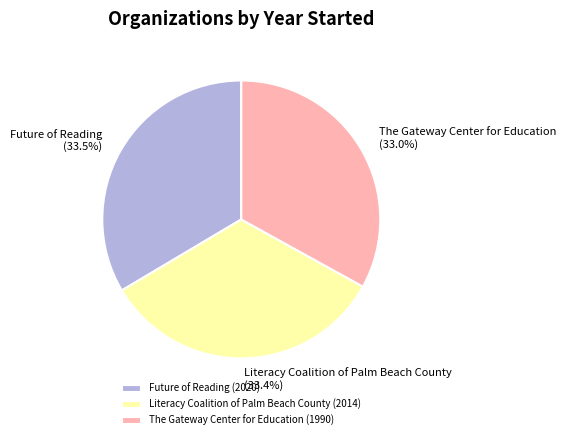

What is the ratio of the value at Literacy Coalition of Palm Beach County to the value at Future of Reading?

1.0